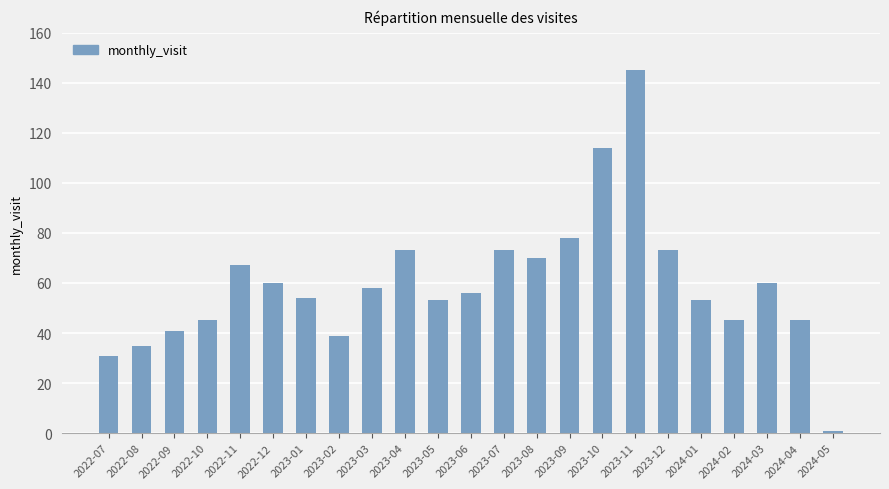

The value at 2022-09 is 28. True or false?

False